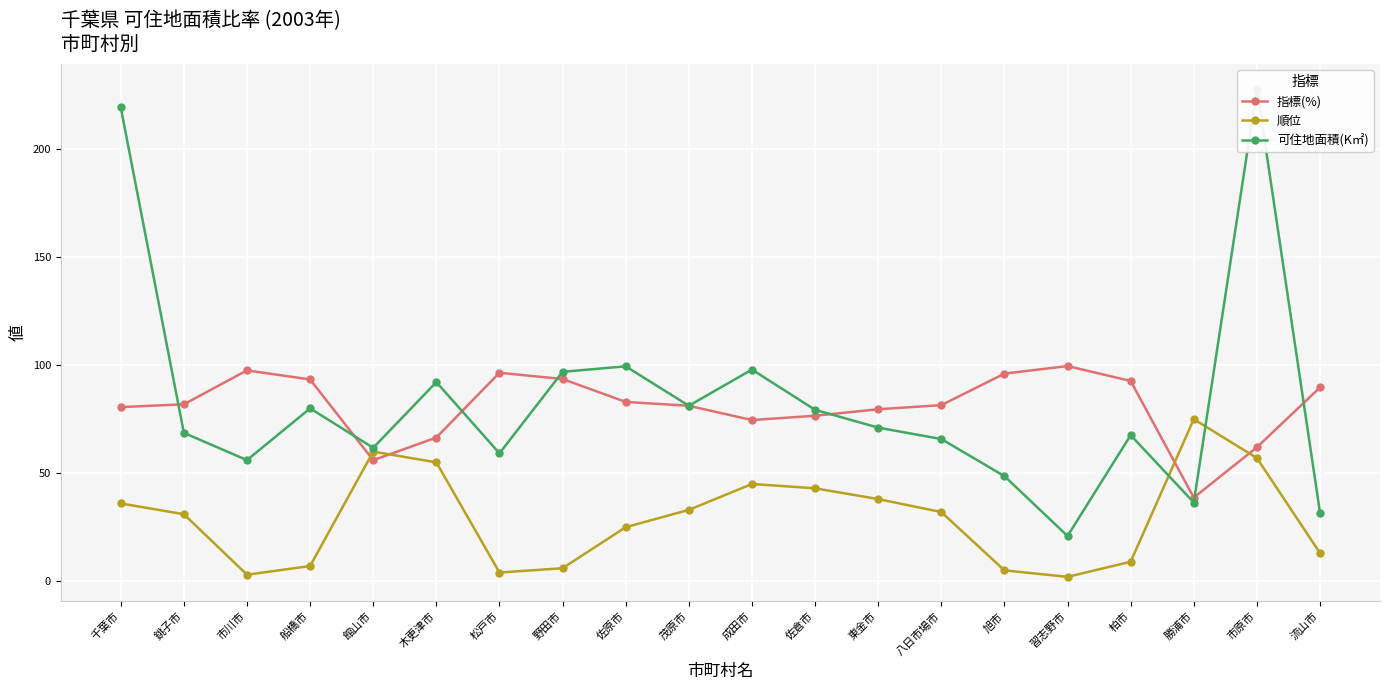

At which label does 可住地面積(K㎡) first exceed 71?

千葉市